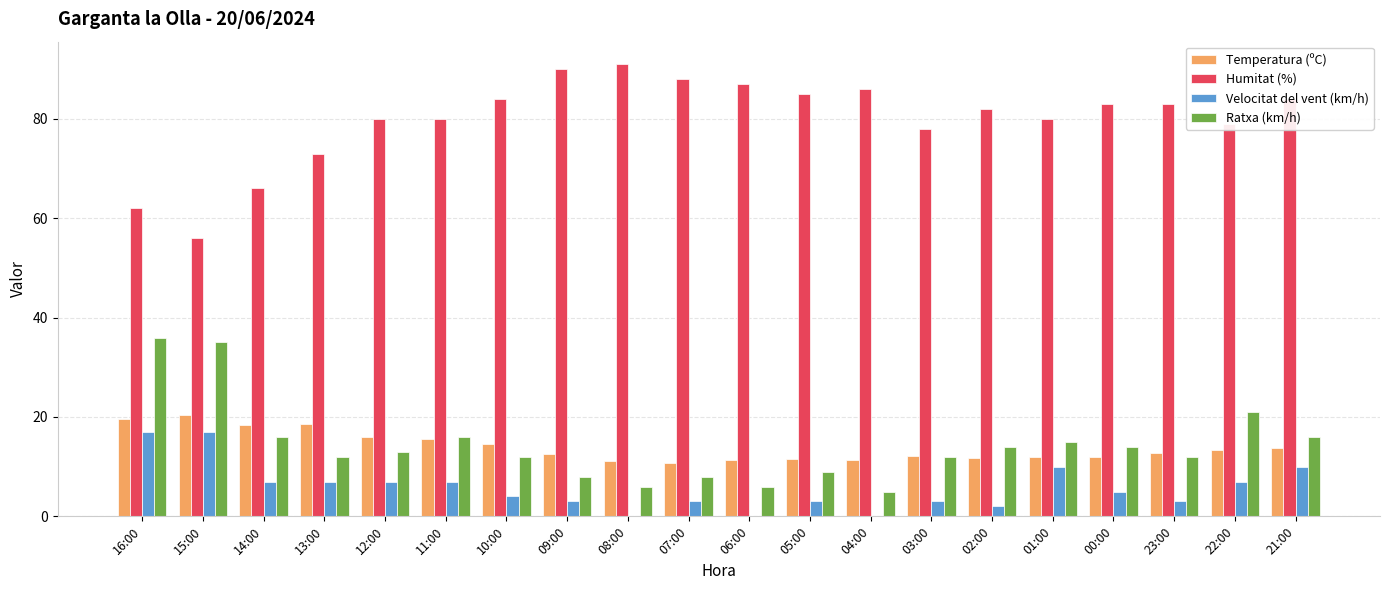

What is the sum of the Temperatura (ºC) values at 02:00 and 16:00?

31.3